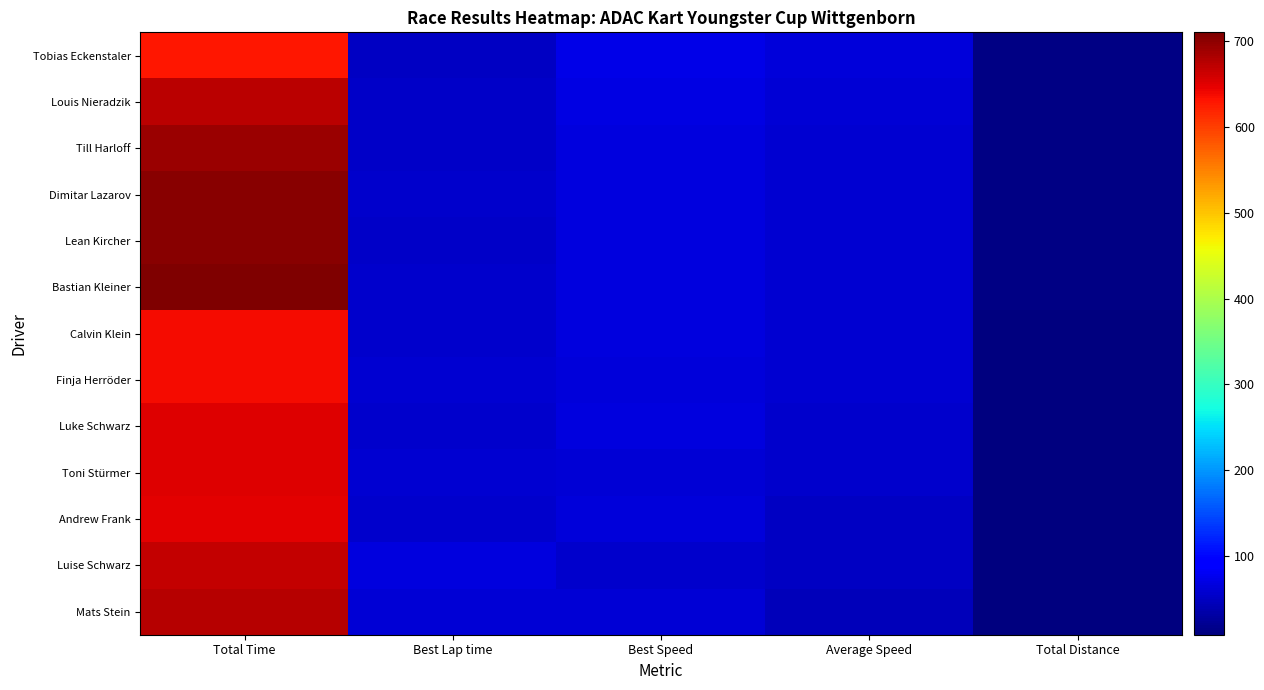

Which series has the largest range (max minus min)?

Bastian Kleiner